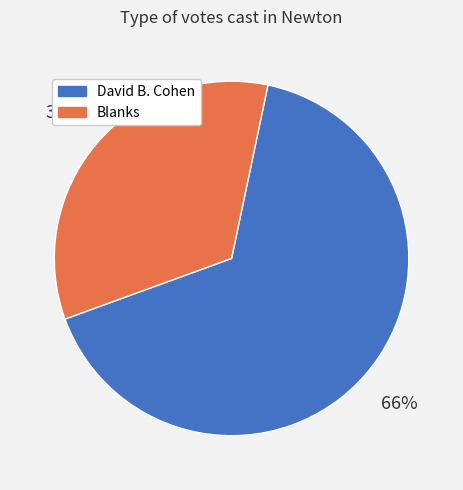

Does any single category account for the majority?

Yes